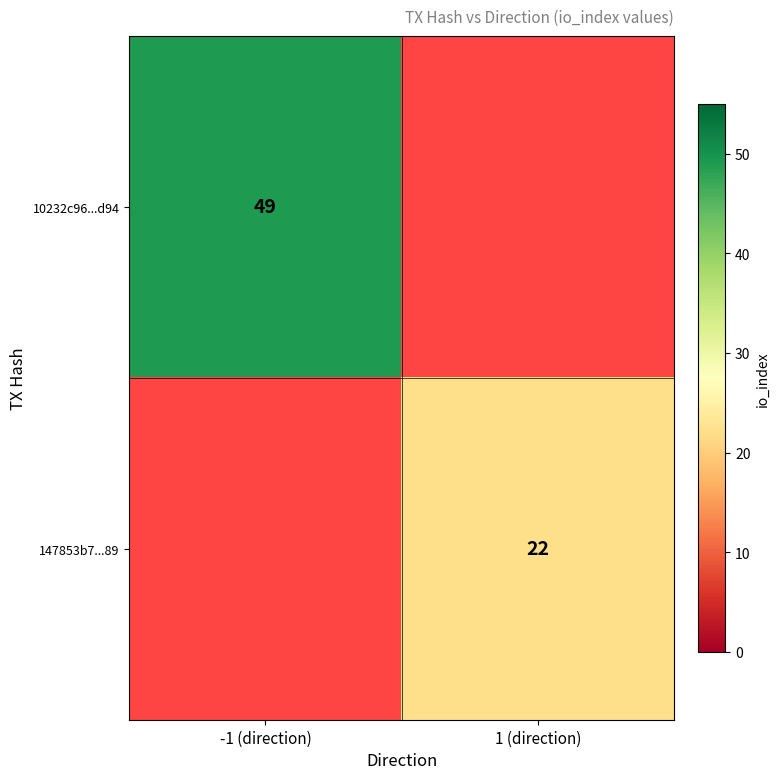

How many distinct data groups are displayed?

2